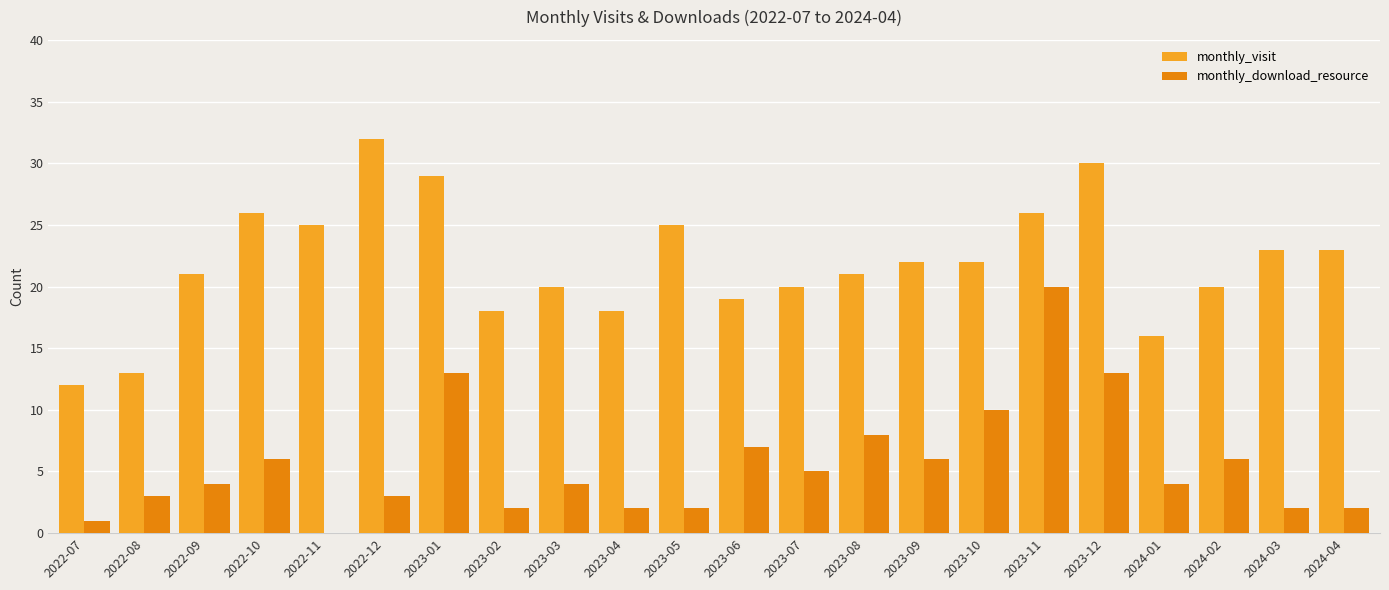

Reading right to left, what are all the values shown in this chart?

monthly_visit: 23	23	20	16	30	26	22	22	21	20	19	25	18	20	18	29	32	25	26	21	13	12
monthly_download_resource: 2	2	6	4	13	20	10	6	8	5	7	2	2	4	2	13	3	0	6	4	3	1